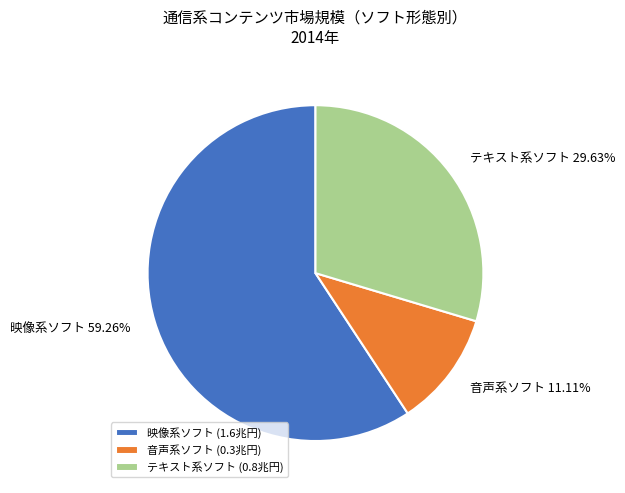

To the nearest percent, what percentage of the pie is 映像系ソフト?

59%